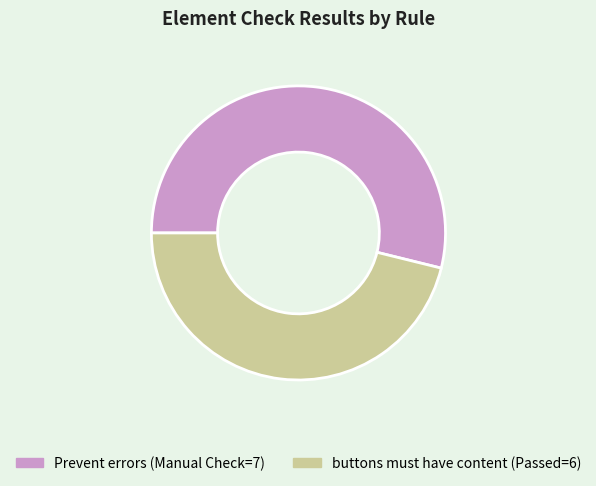

How many slices are in this pie chart?

2